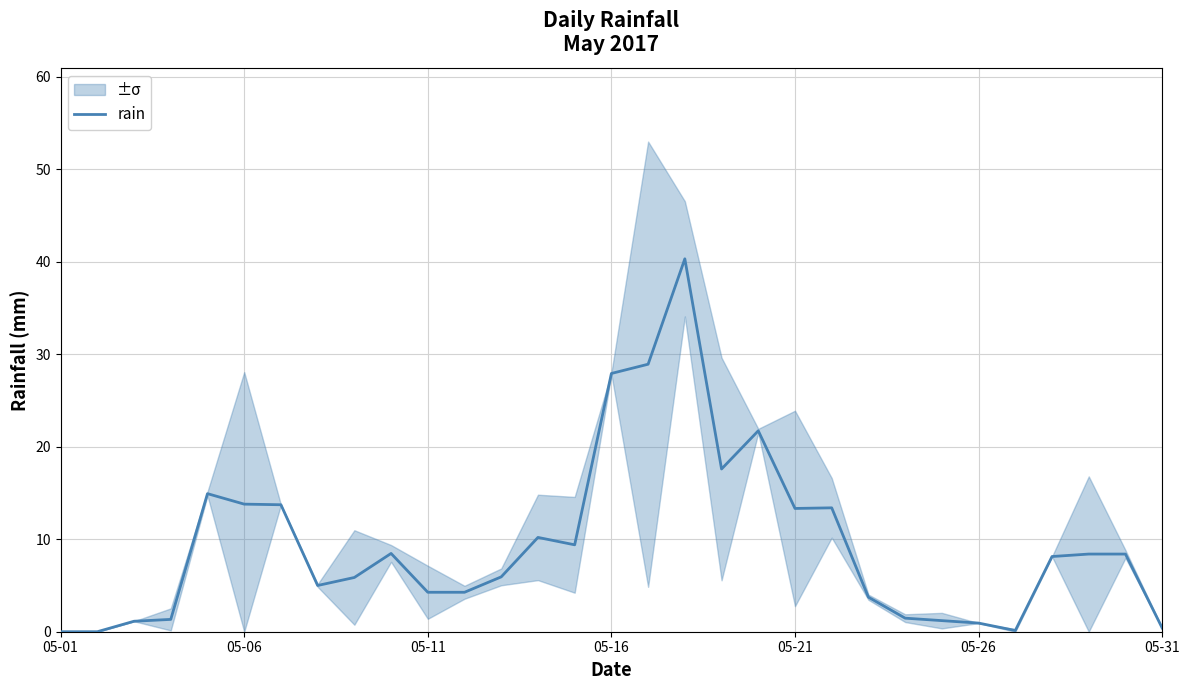

How many points are higher than both their immediate neighbors (excluding endpoints)?

6